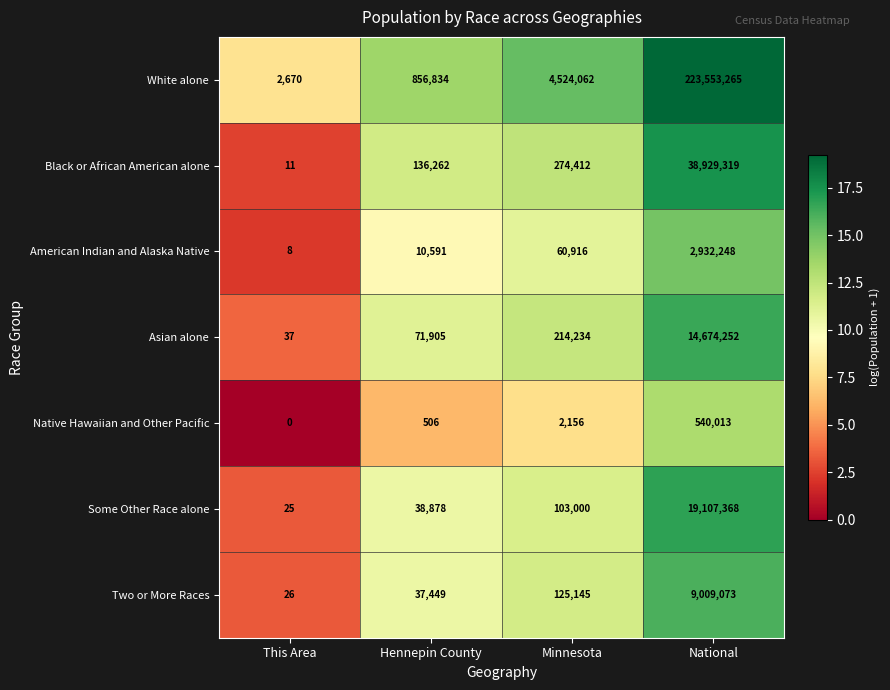

The White alone series shows 856834 at Hennepin County. True or false?

True